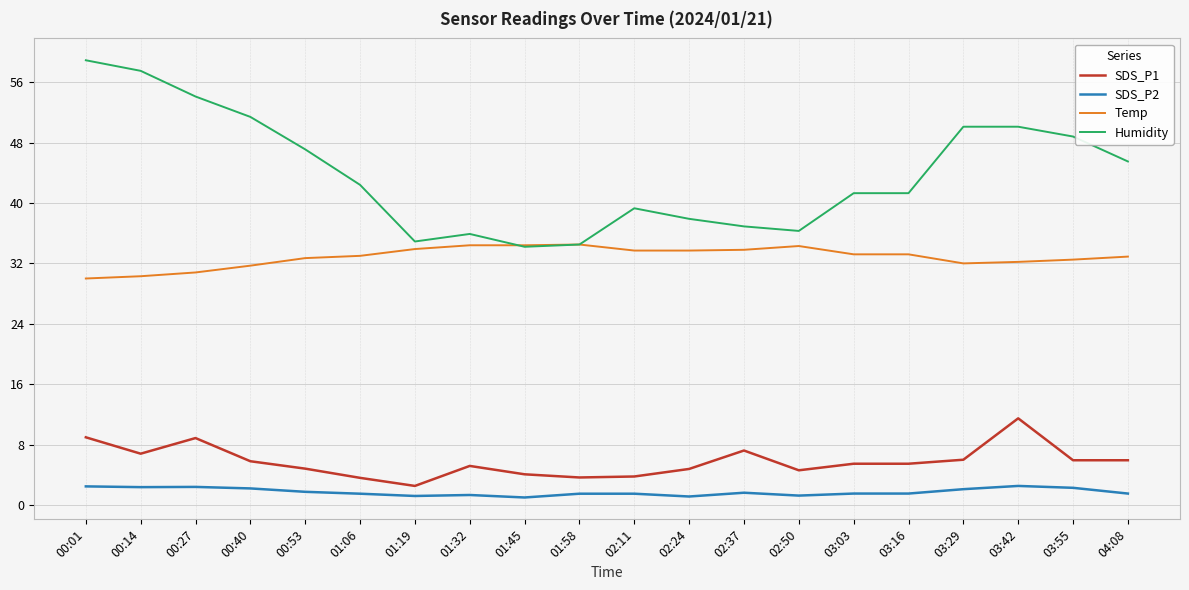

True or false: SDS_P1 and Temp cross at least once.

False